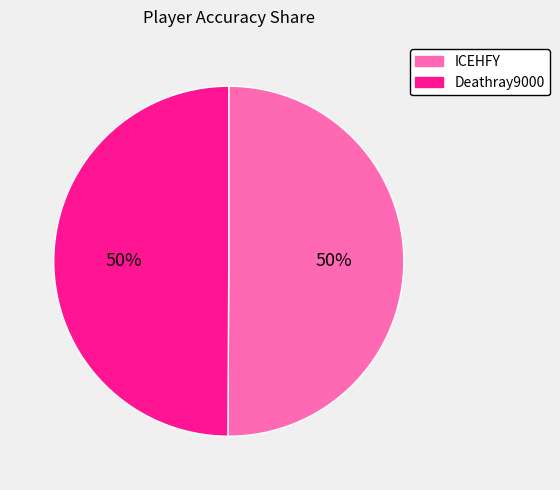

What is the ratio of the value at Deathray9000 to the value at ICEHFY?

1.0